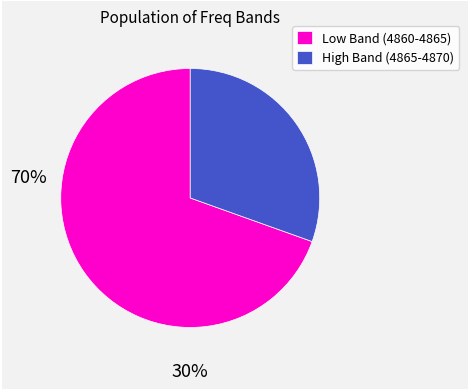

Is it true that High Band (4865-4870) is 30% of the pie?

True